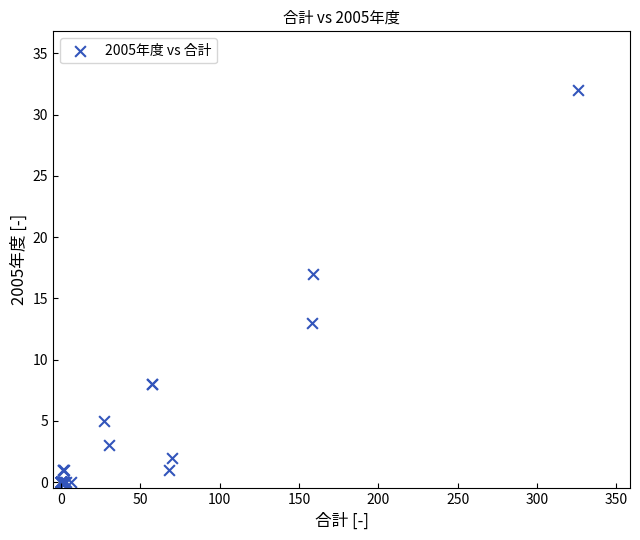

What Y value in the scatter plot is closest to 16?

17